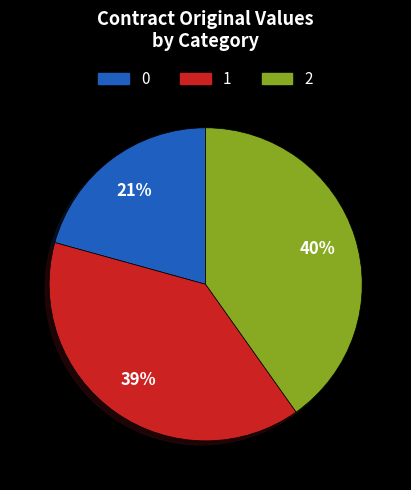

Count the number of slices in the pie.

3